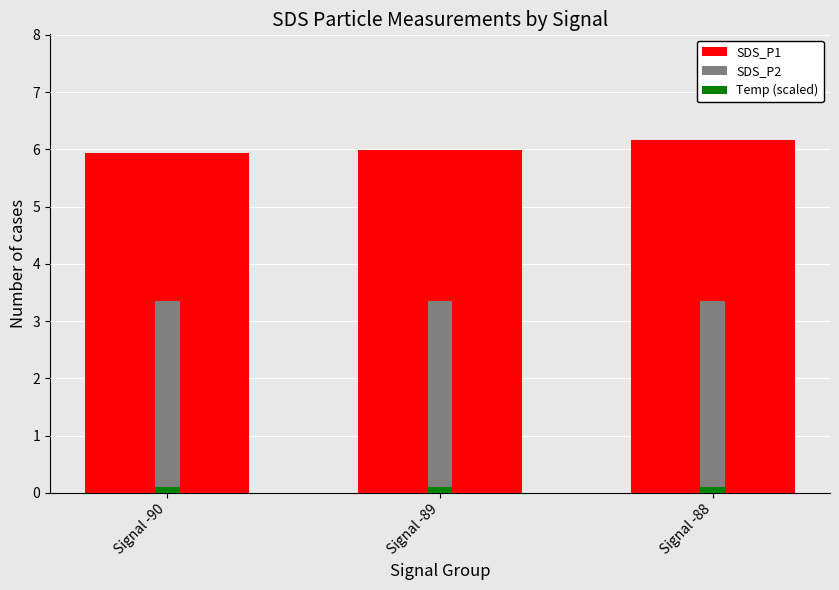

At which category is the sum across all series the highest?

Signal -88